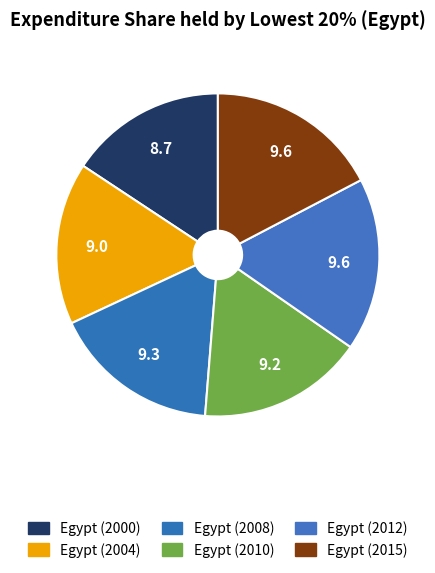

Which has a higher value, Egypt (2015) or Egypt (2008)?

Egypt (2015)